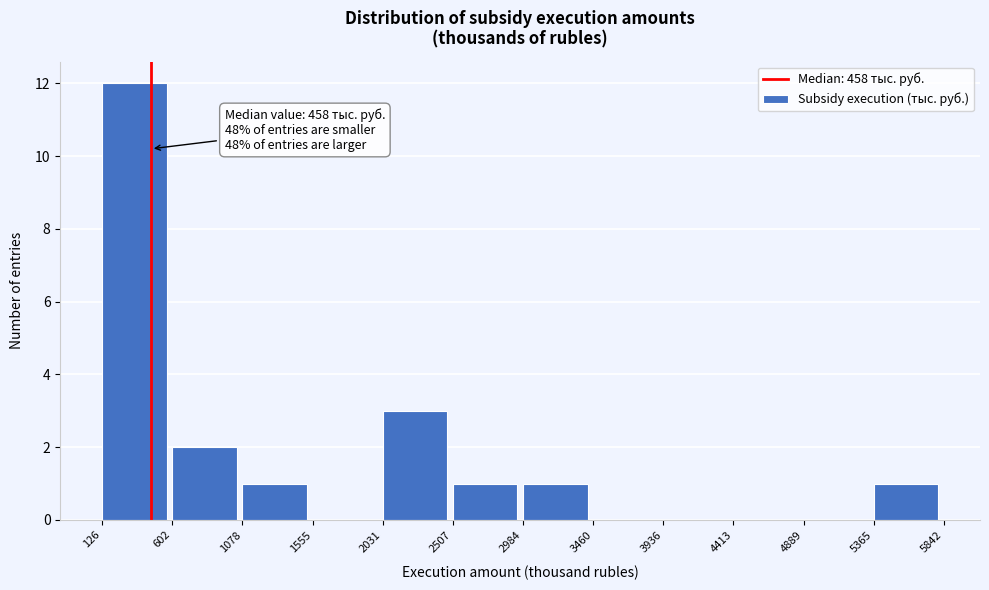

Which range on the x-axis has the tallest bar?

126 to 602